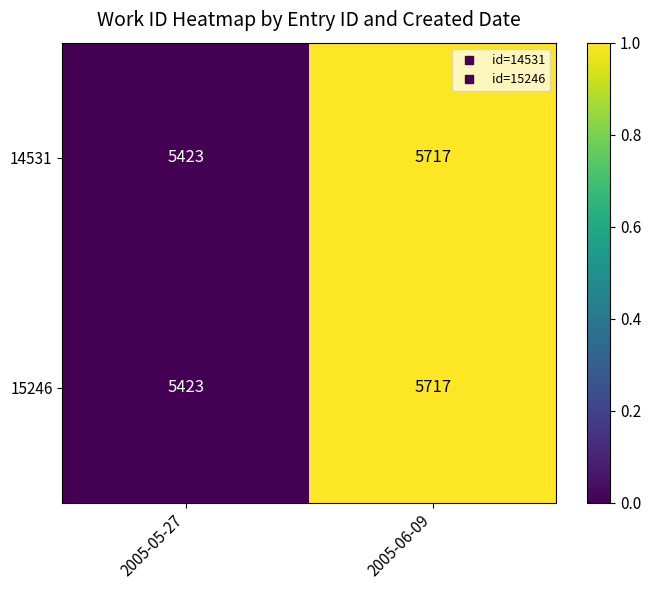

How many data points does each series have?

2